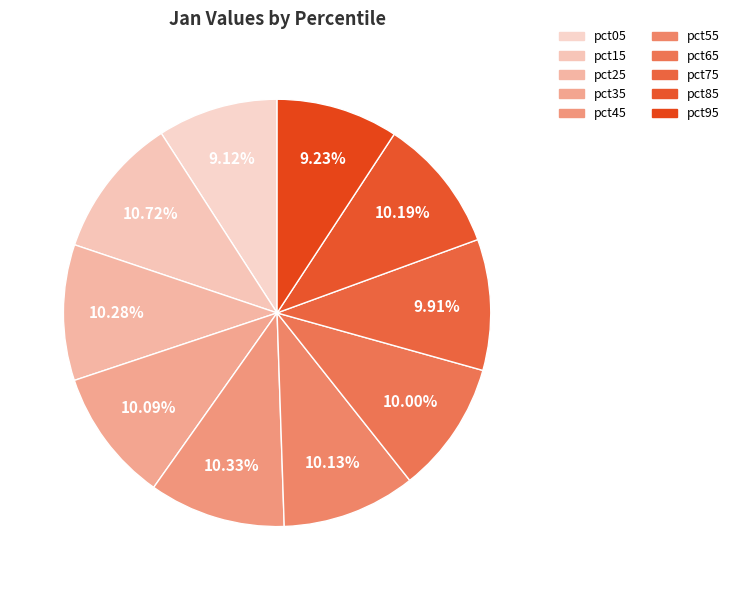

The pct95 slice represents 1% of the pie. True or false?

False